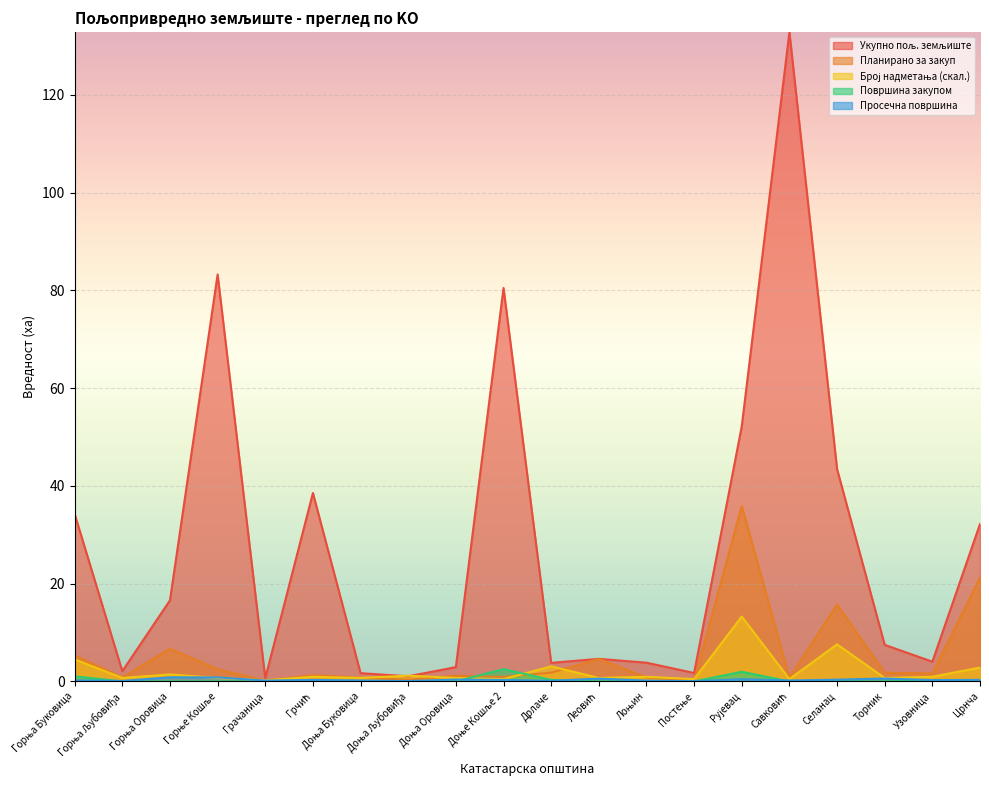

Read the Укупно пољ. земљиште value at Црнча.

32.2